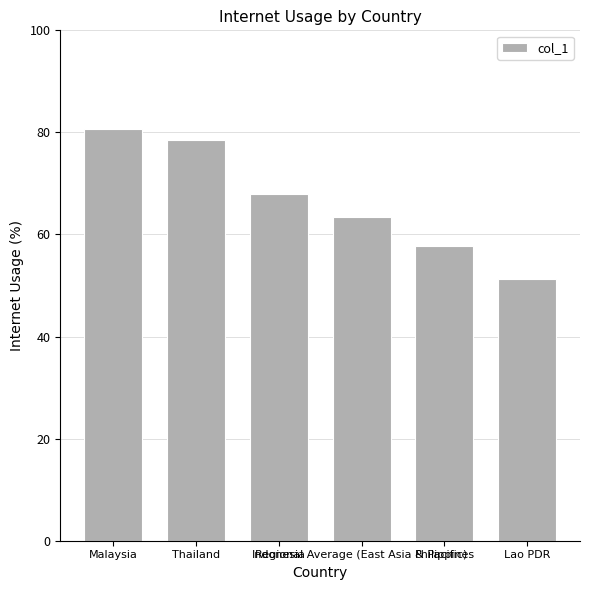

Which has a higher value, Malaysia or Regional Average (East Asia & Pacific)?

Malaysia